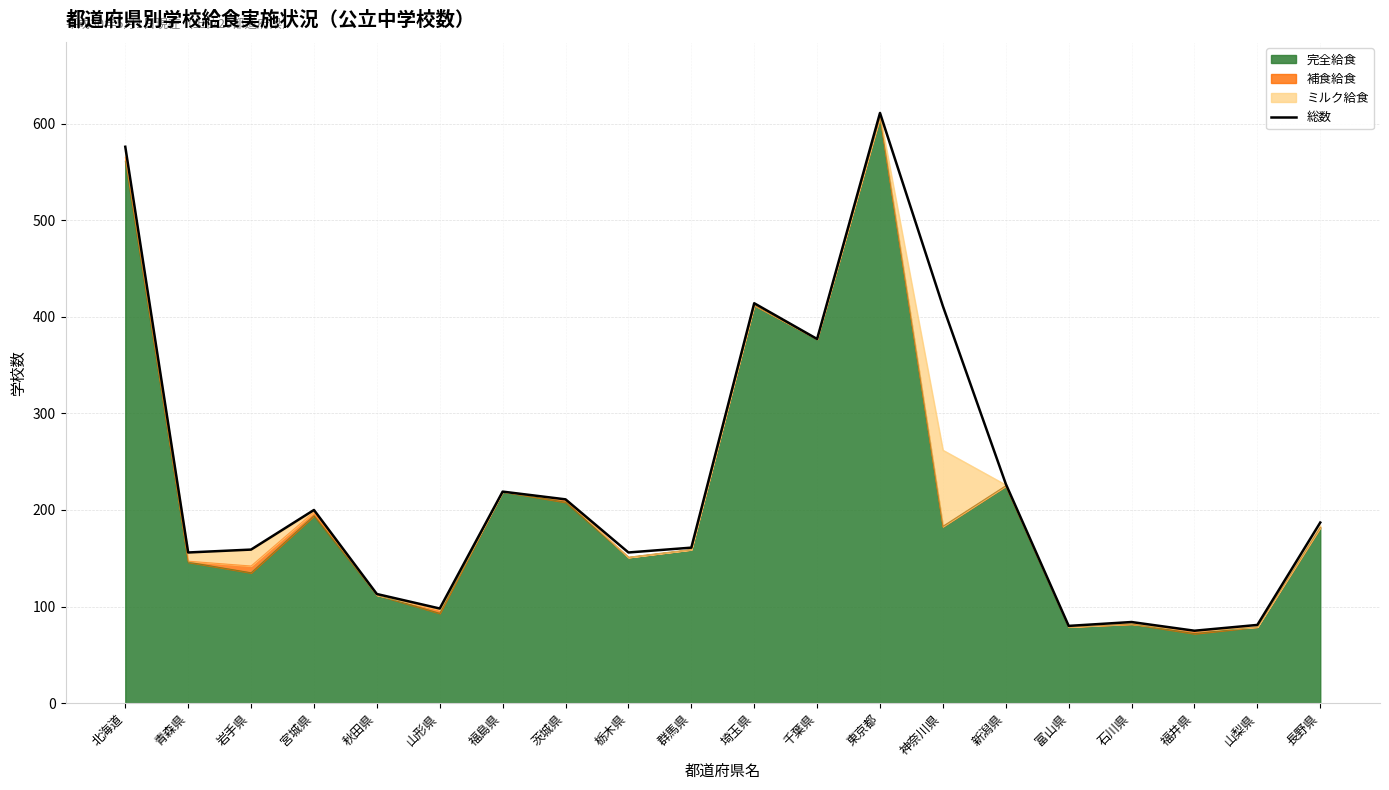

Rank the categories by value from highest to lowest.

東京都, 北海道, 埼玉県, 神奈川県, 千葉県, 新潟県, 福島県, 茨城県, 宮城県, 長野県, 群馬県, 岩手県, 青森県, 栃木県, 秋田県, 山形県, 石川県, 山梨県, 富山県, 福井県